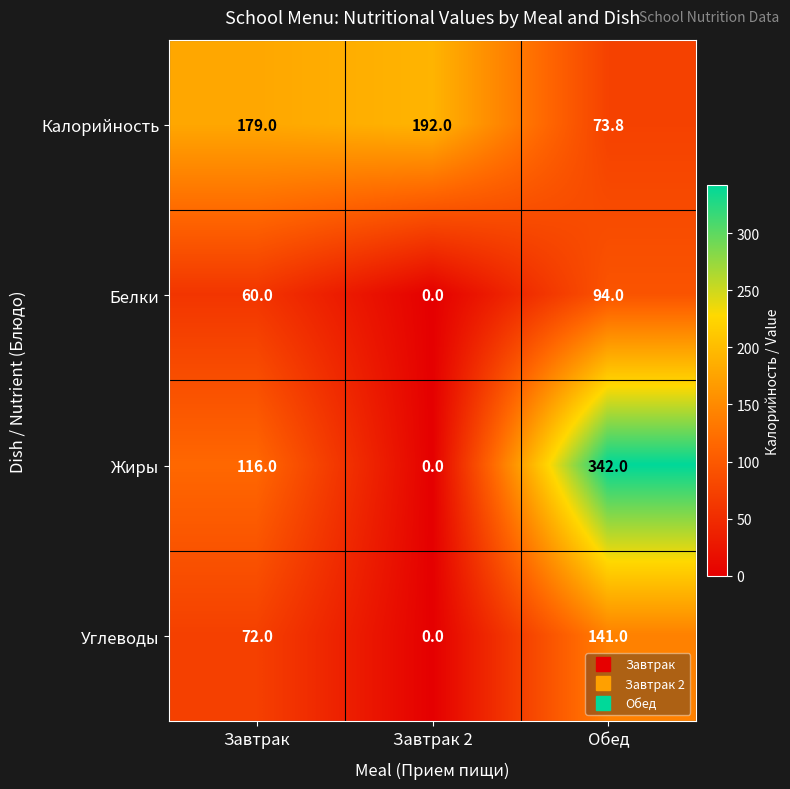

Which category has the lowest value across all series?

Завтрак 2